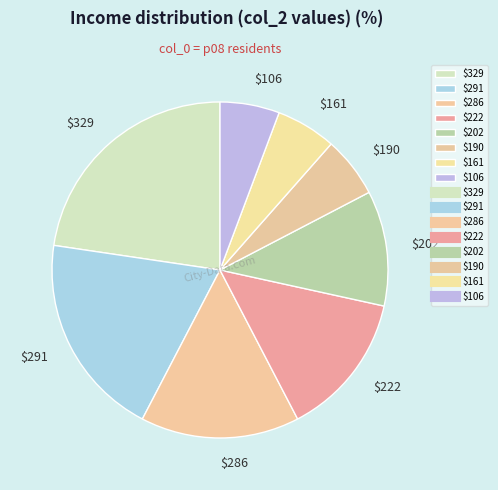

Which category has the biggest portion of the pie?

$329